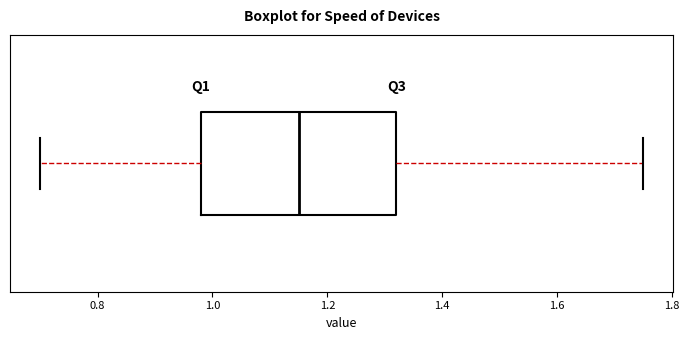

Read this box plot against the x-axis: the position of the median line, the range covered by the box, and the ends of both whiskers. The values are not printed on the chart, so give them approximately, as read against the axis.

median 1.16, box 0.98 to 1.32, whiskers 0.70 to 1.76